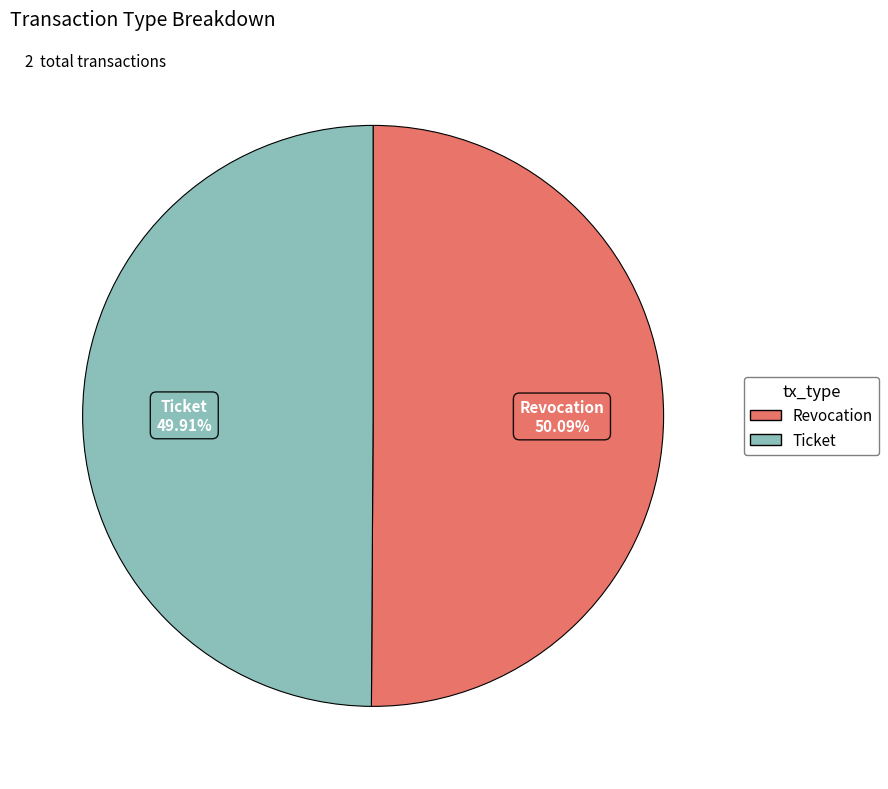

True or false: Revocation accounts for 40% of the total.

False